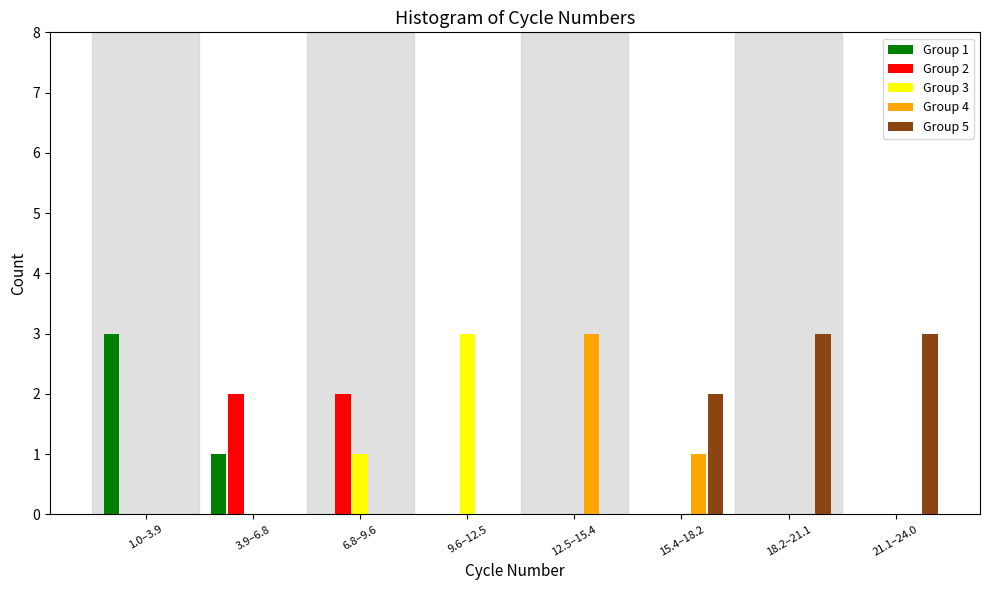

The value of Group 5 at 18.2–21.1 is 3. True or false?

True